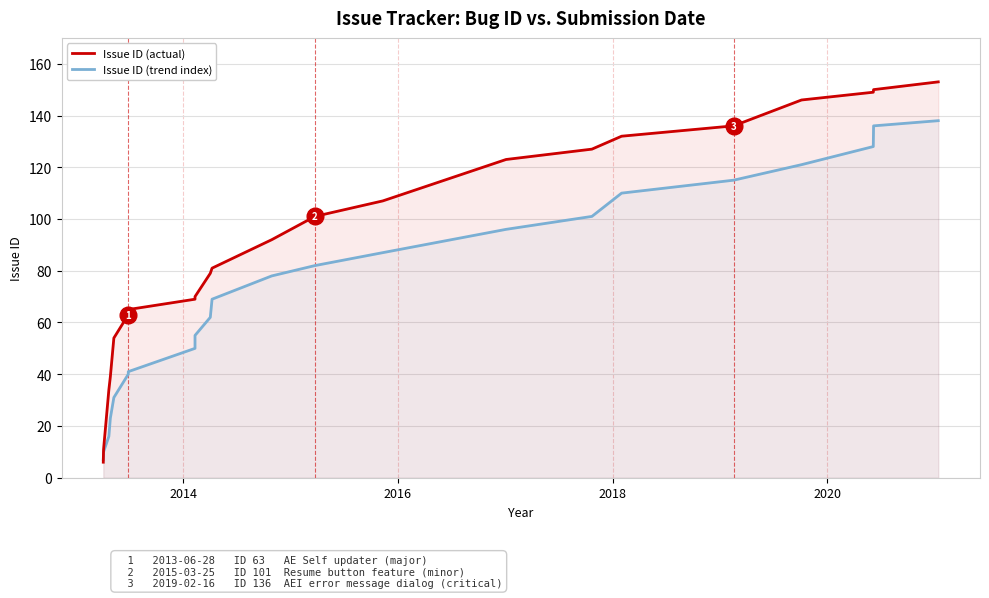

Rank the series by their average value, from highest to lowest.

Issue ID (actual), Issue ID (trend index)